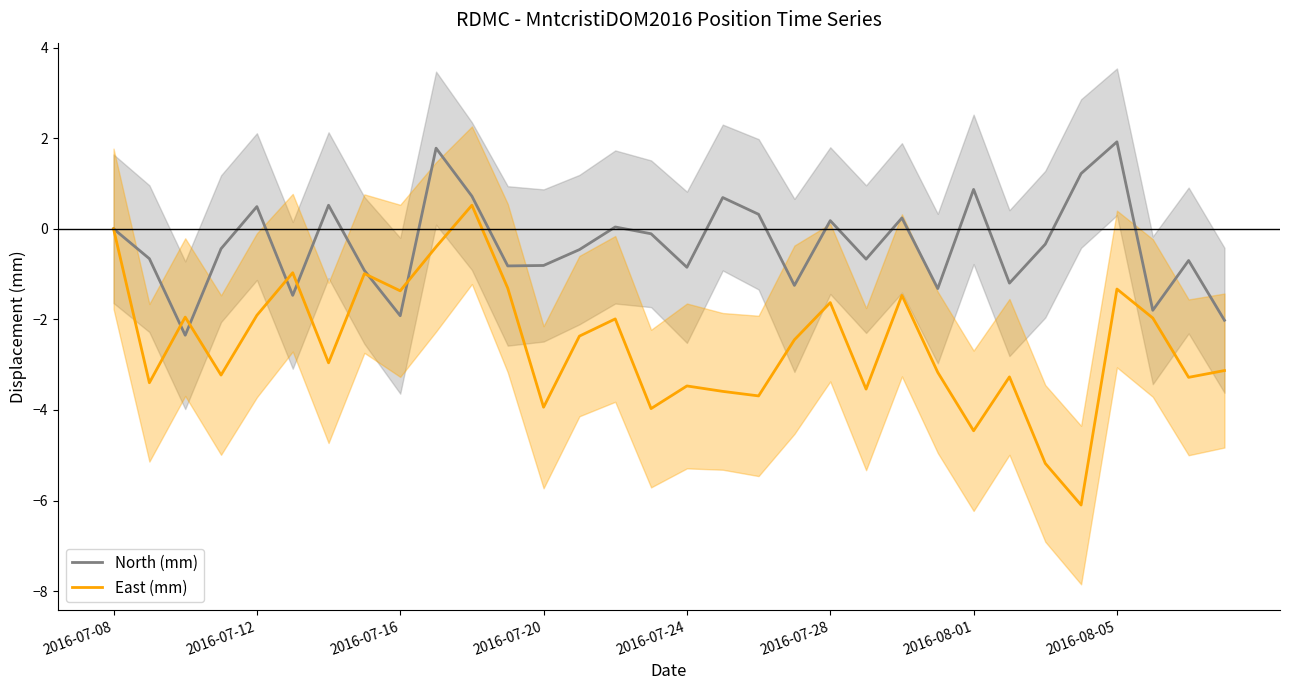

What value does the East (mm) series have at 17?

-3.6